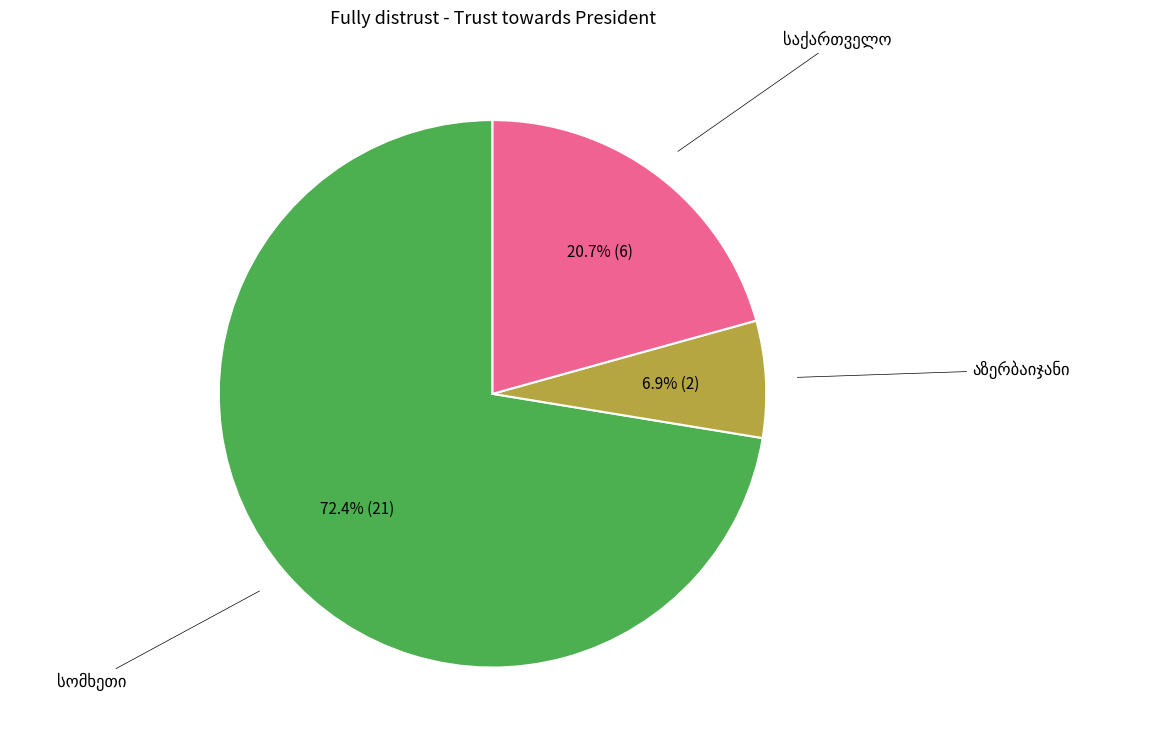

Is there a majority slice in this chart?

Yes